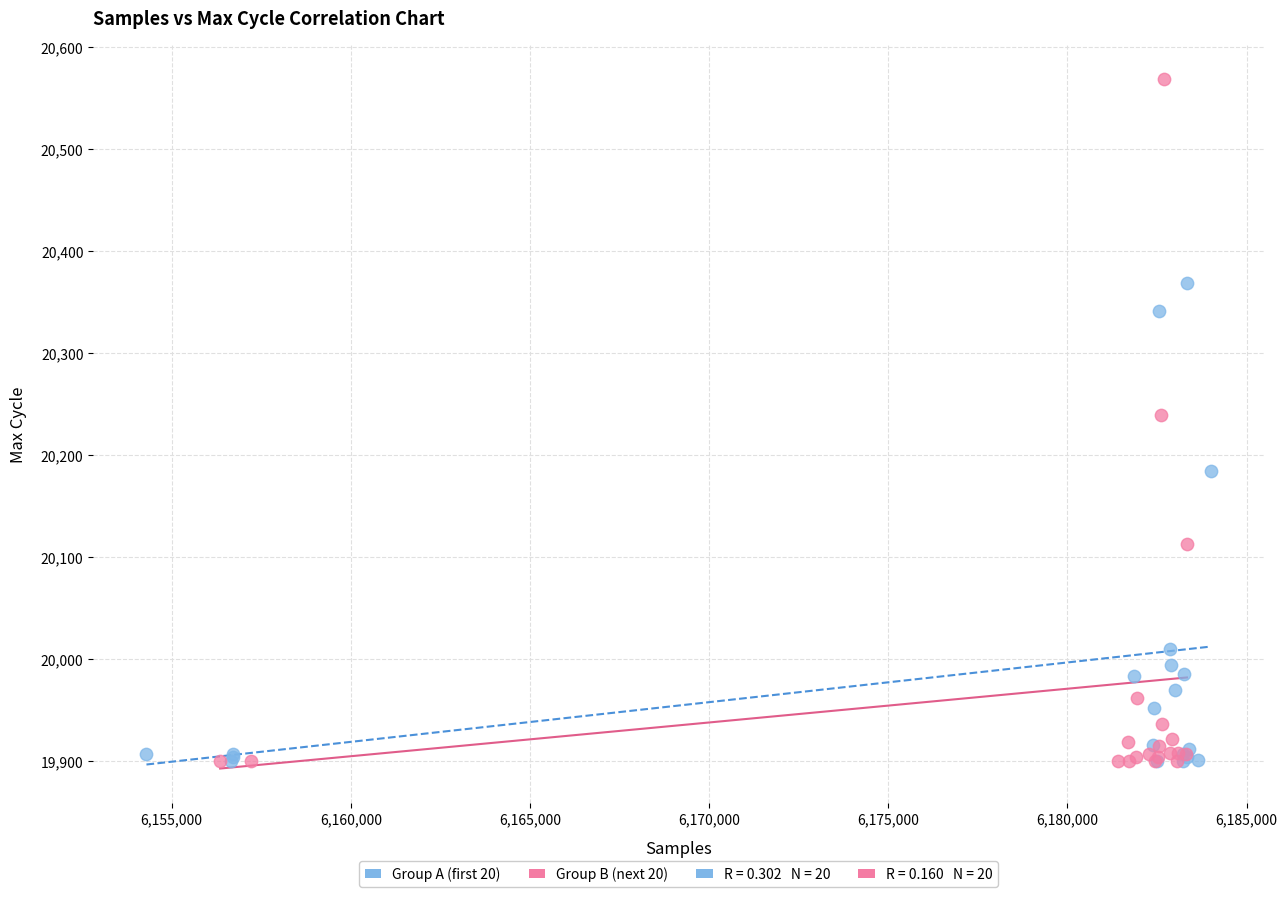

Which series reaches the maximum Y coordinate?

Group B (next 20)